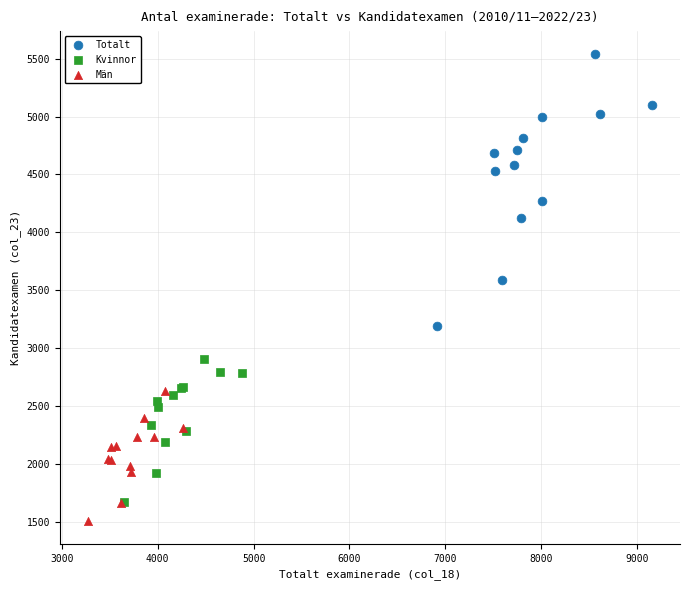

Which series has the widest spread of Y values?

Totalt